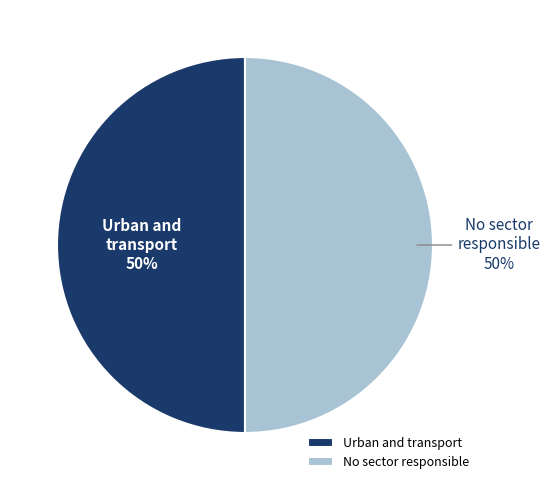

Is it true that No sector responsible is 50% of the pie?

True